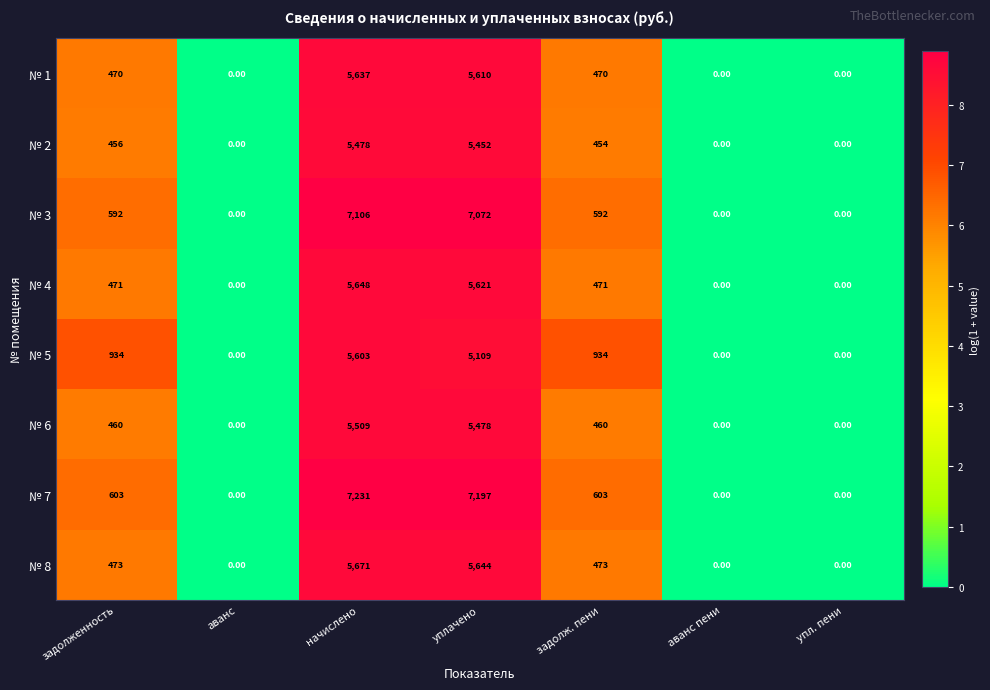

What is the total value across all series at уплачено?

47183